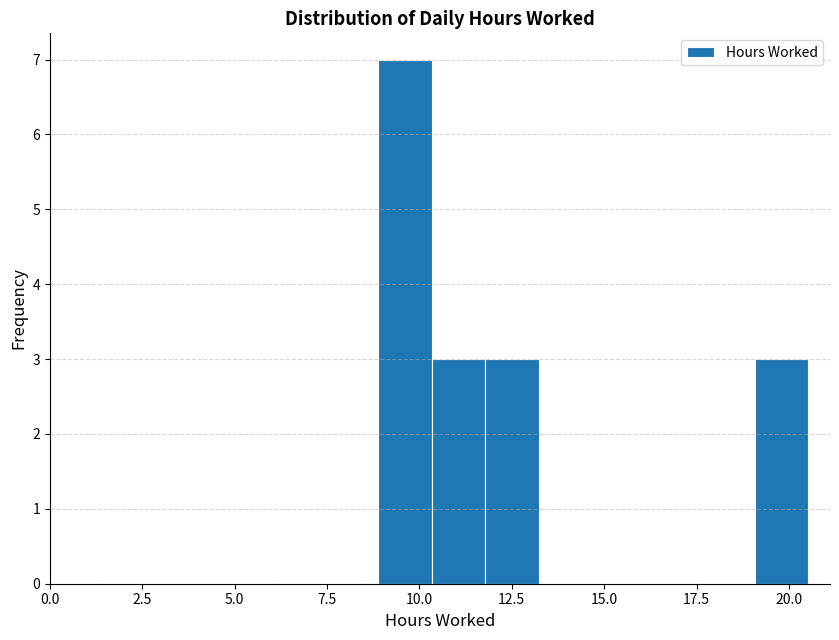

Around what value on the x-axis is the tallest bar? Give the approximate position of its centre, as read against the axis.

9.5